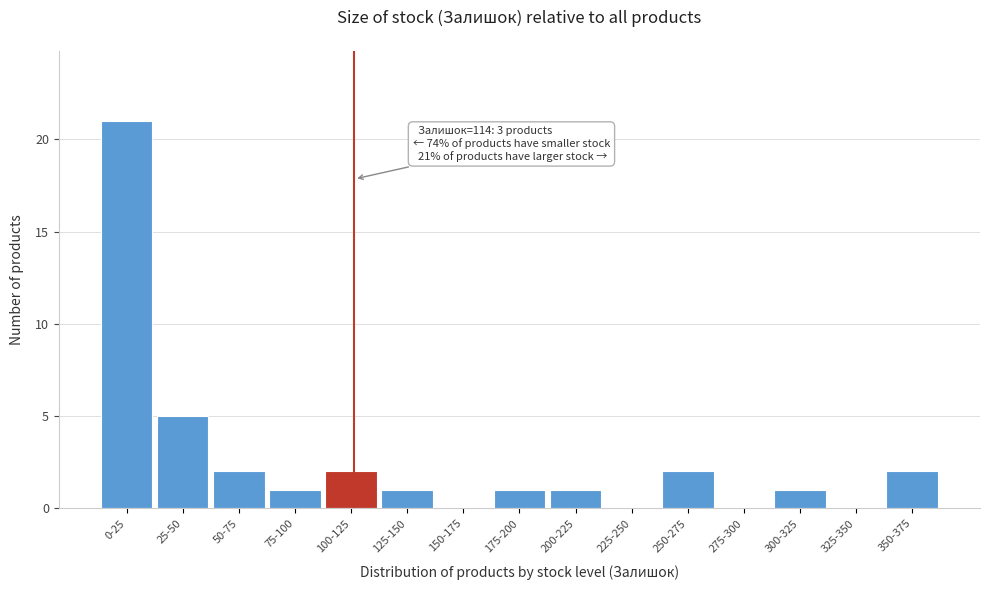

Reading left to right, transcribe all the data shown in this chart.

0-25=21	25-50=5	50-75=2	75-100=1	100-125=2	125-150=1	150-175=0	175-200=1	200-225=1	225-250=0	250-275=2	275-300=0	300-325=1	325-350=0	350-375=2